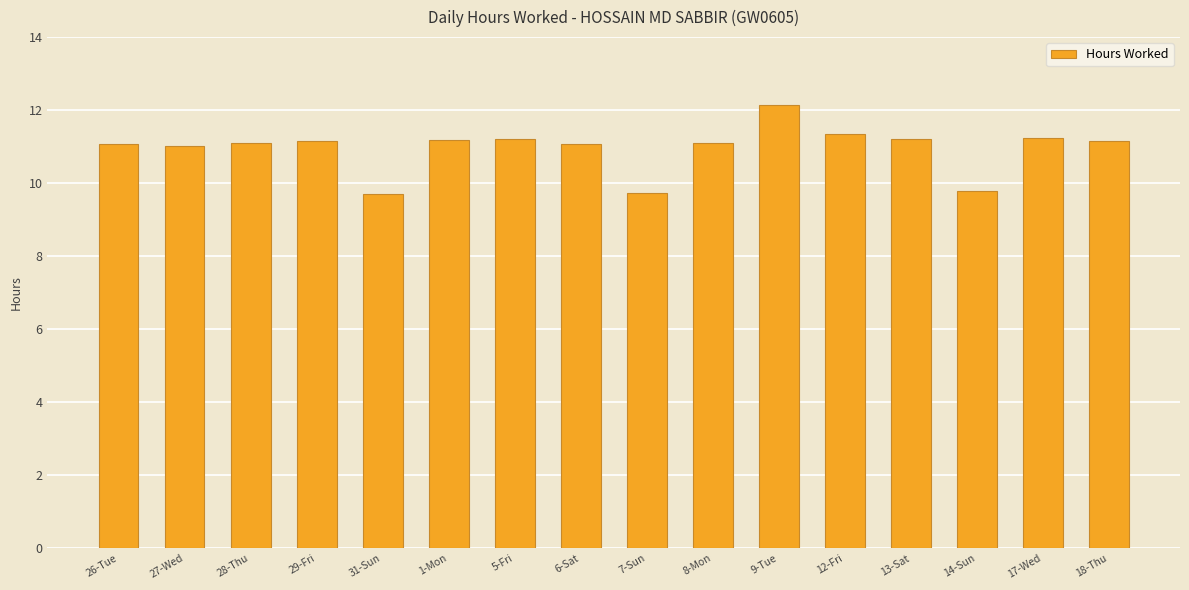

What is the label of the 5th bar from the left?

31-Sun